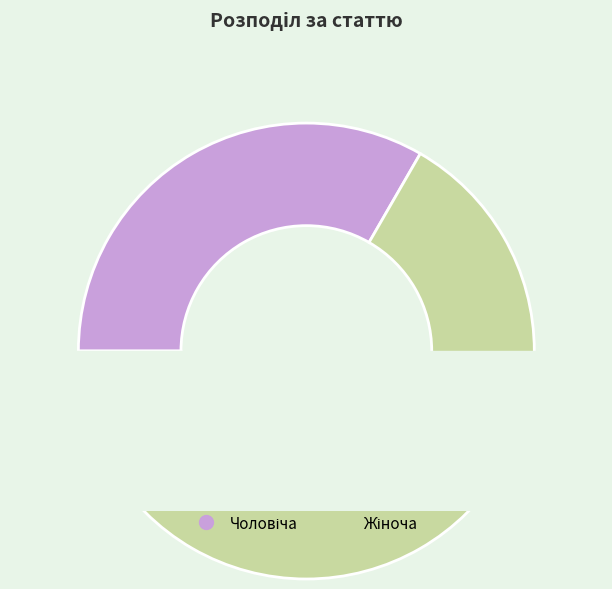

To the nearest percent, what portion does Чоловіча represent?

33%